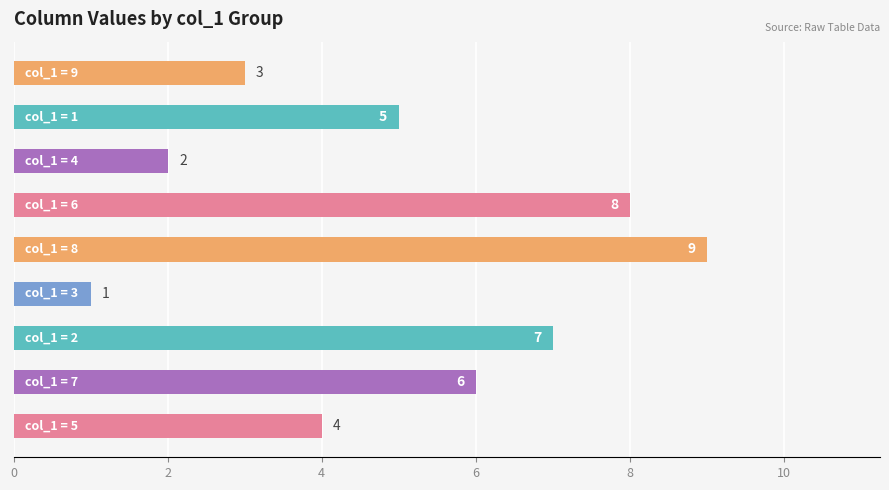

What is the greatest value displayed?

9